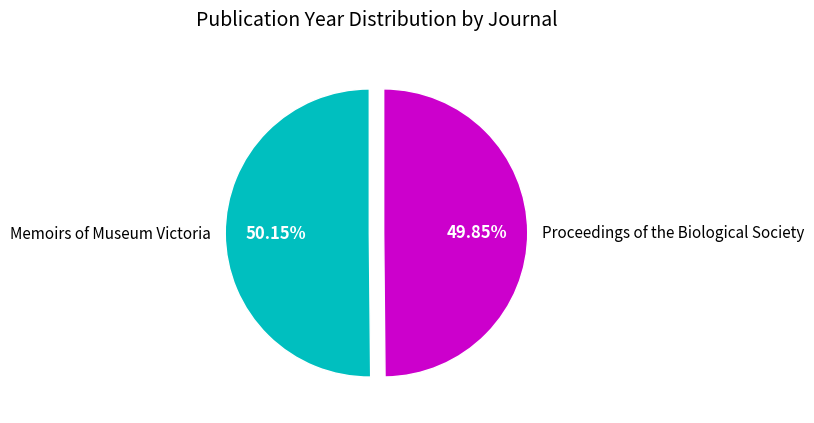

Does any single category account for the majority?

Yes